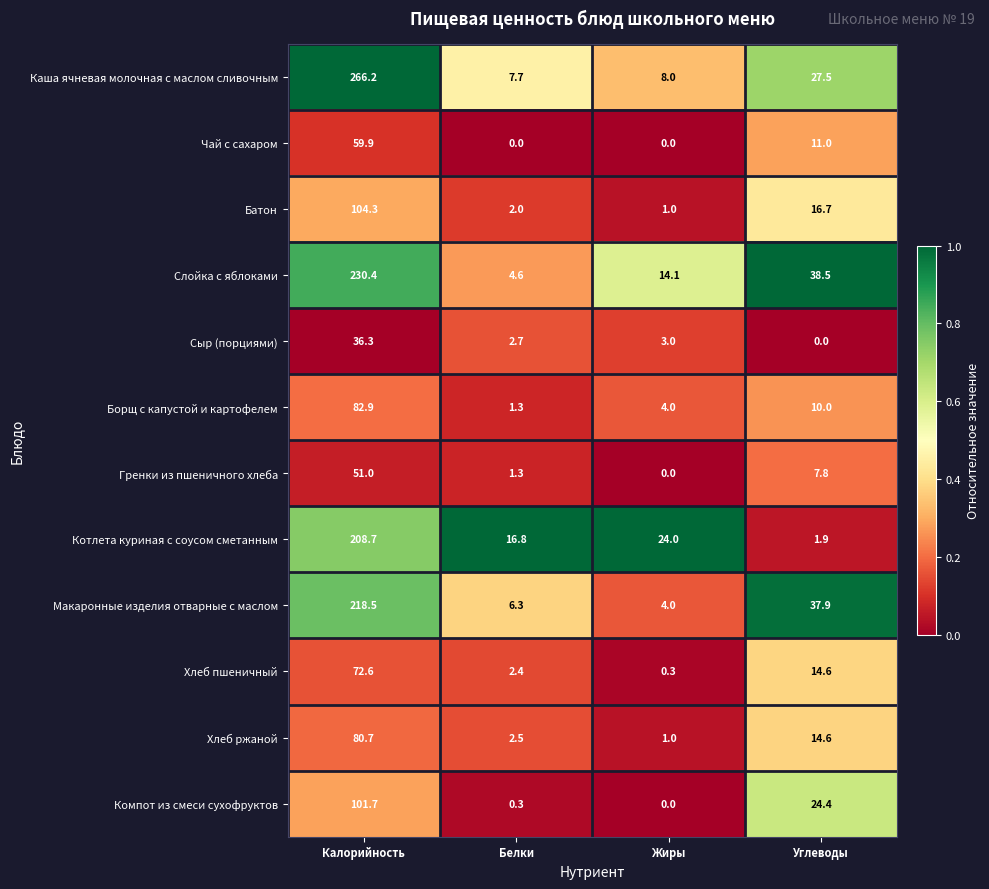

Which series has the widest spread of values?

Каша ячневая молочная с маслом сливочным